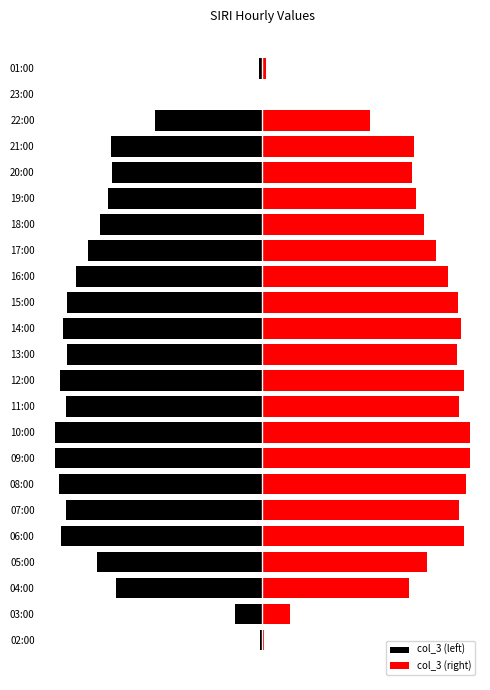

What is the minimum value shown in the chart?

-4232